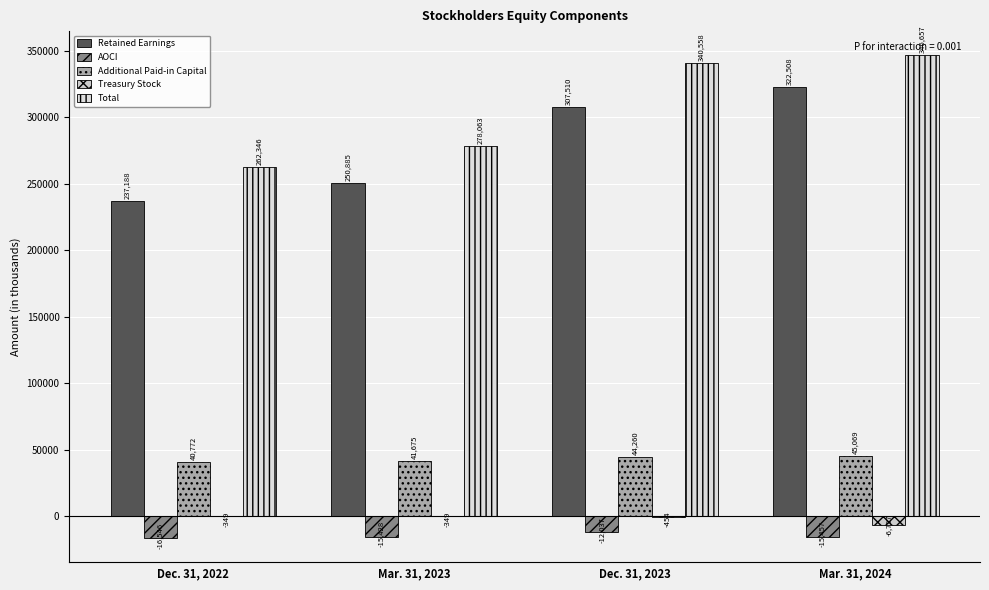

Where is Treasury Stock nearest to the value -3543?

Dec. 31, 2023